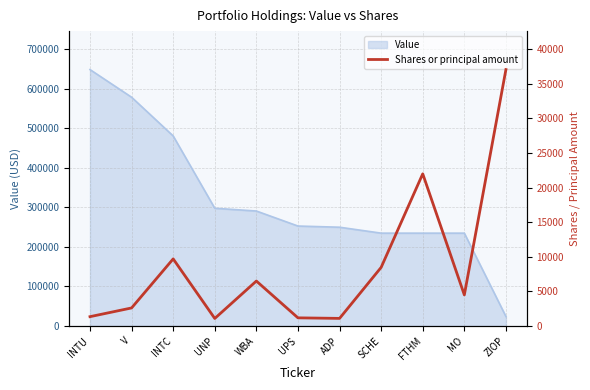

The chart shows a value of 4497 at MO. True or false?

True